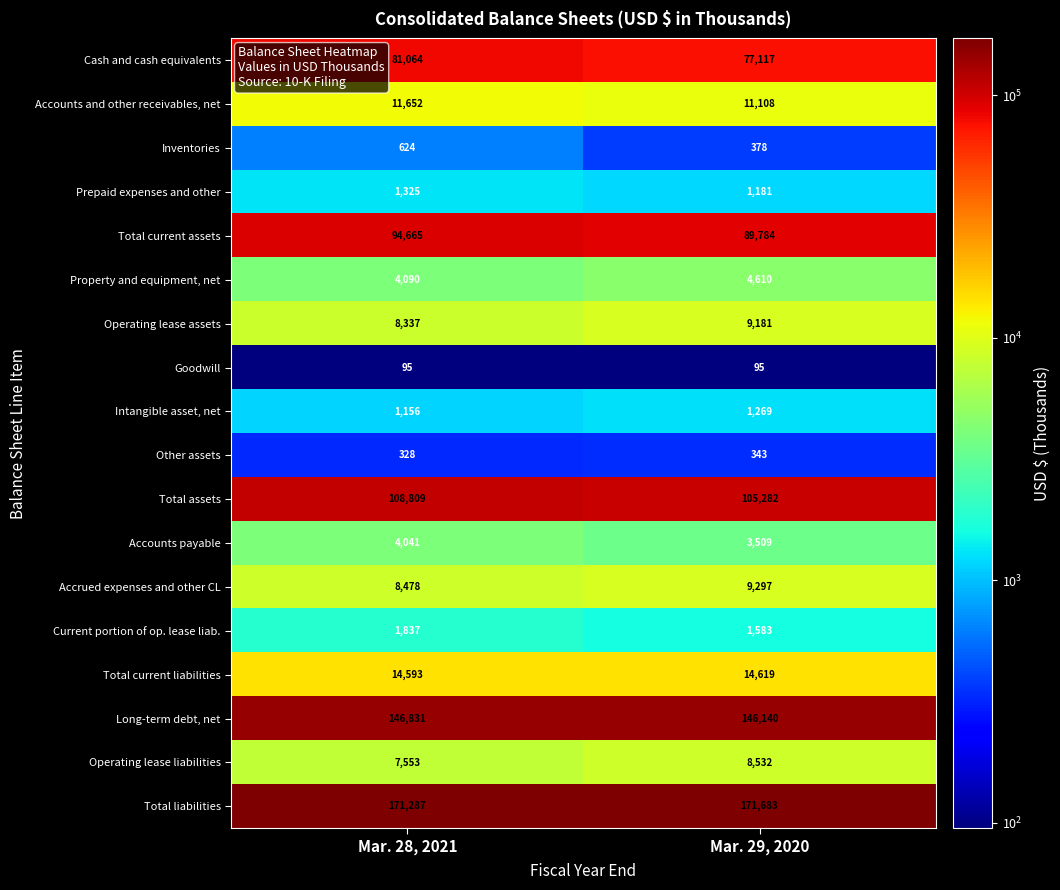

Is the value of Total current liabilities at Mar. 29, 2020 greater than the value of Total liabilities at Mar. 28, 2021?

No